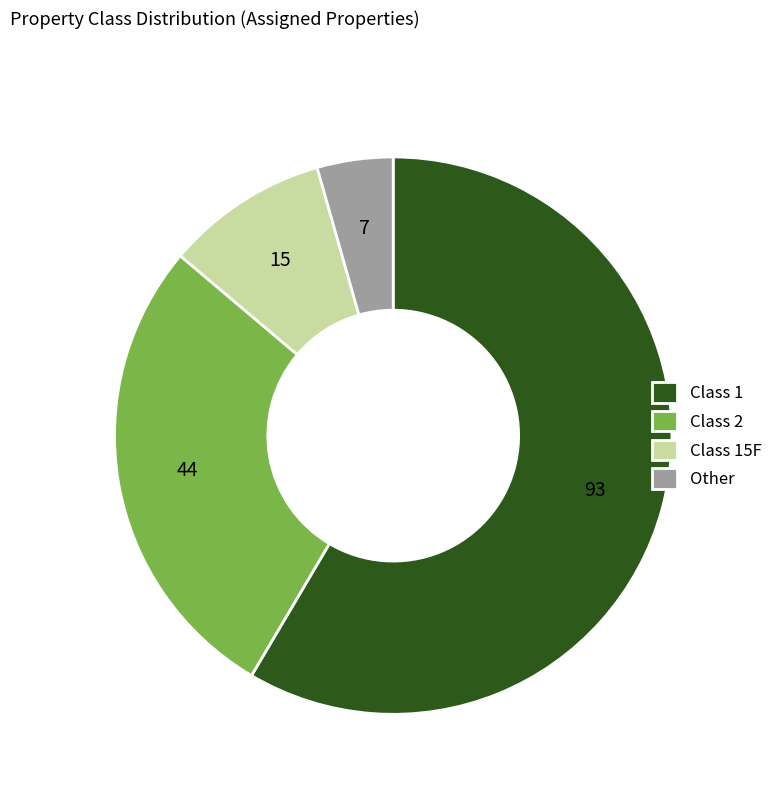

How many segments does this pie chart have?

4